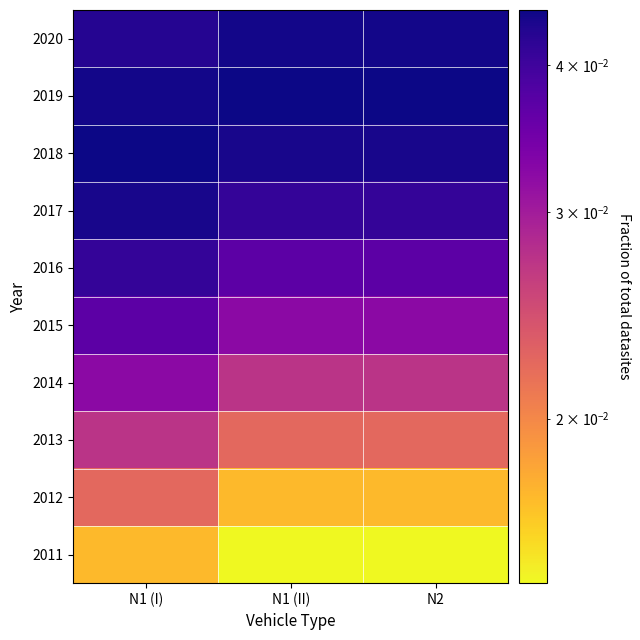

Reading right to left, what are all the values shown in this chart?

2011: N2=0.0	N1 (II)=0.0	N1 (I)=0.0
2012: N2=0.0	N1 (II)=0.0	N1 (I)=0.0
2013: N2=0.0	N1 (II)=0.0	N1 (I)=0.0
2014: N2=0.0	N1 (II)=0.0	N1 (I)=0.0
2015: N2=0.0	N1 (II)=0.0	N1 (I)=0.0
2016: N2=0.0	N1 (II)=0.0	N1 (I)=0.0
2017: N2=0.0	N1 (II)=0.0	N1 (I)=0.0
2018: N2=0.0	N1 (II)=0.0	N1 (I)=0.0
2019: N2=0.0	N1 (II)=0.0	N1 (I)=0.0
2020: N2=0.0	N1 (II)=0.0	N1 (I)=0.0